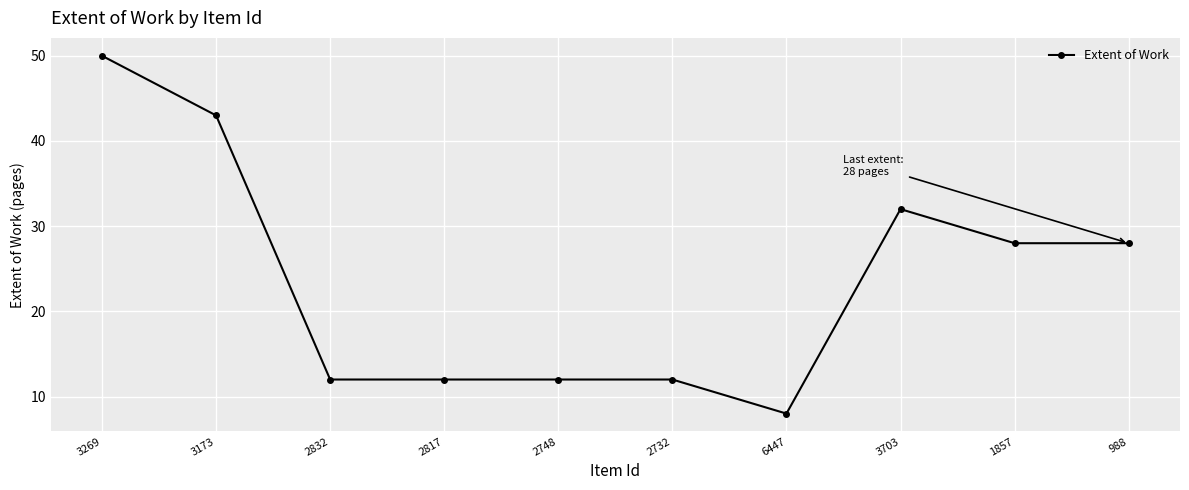

The value at 3269 is 81. True or false?

False